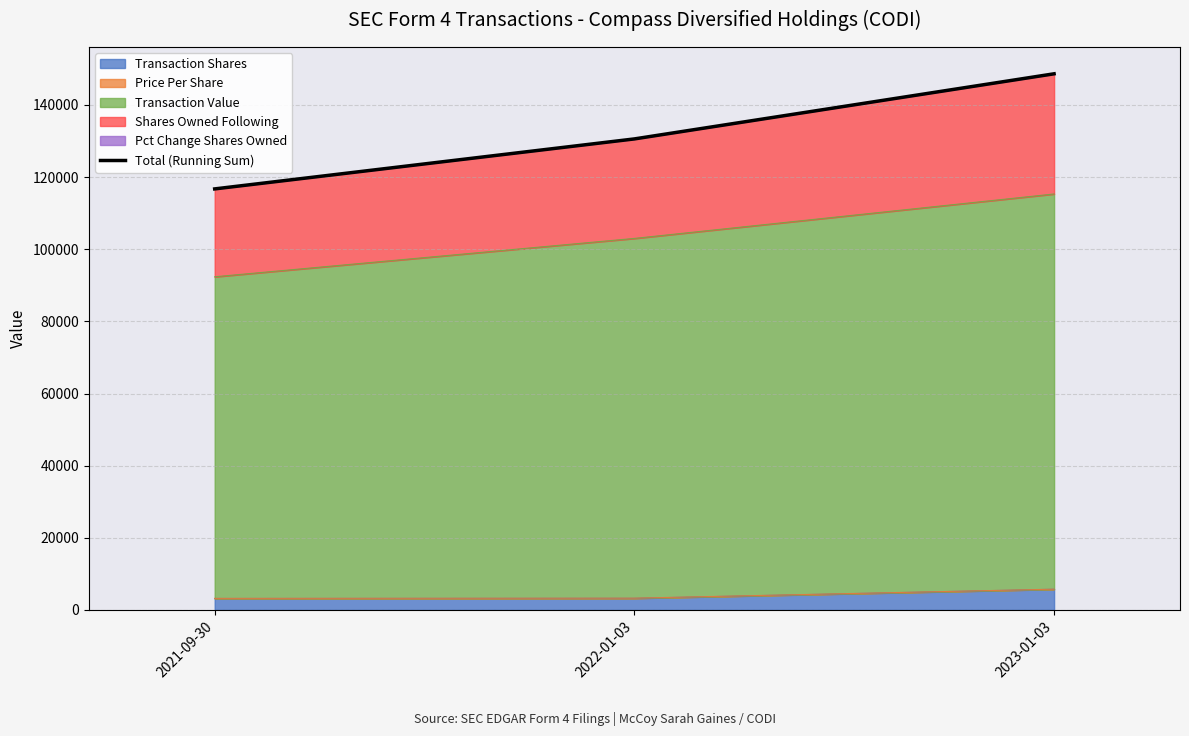

Is it true that the value at 2021-09-30 is 80580.7?

False